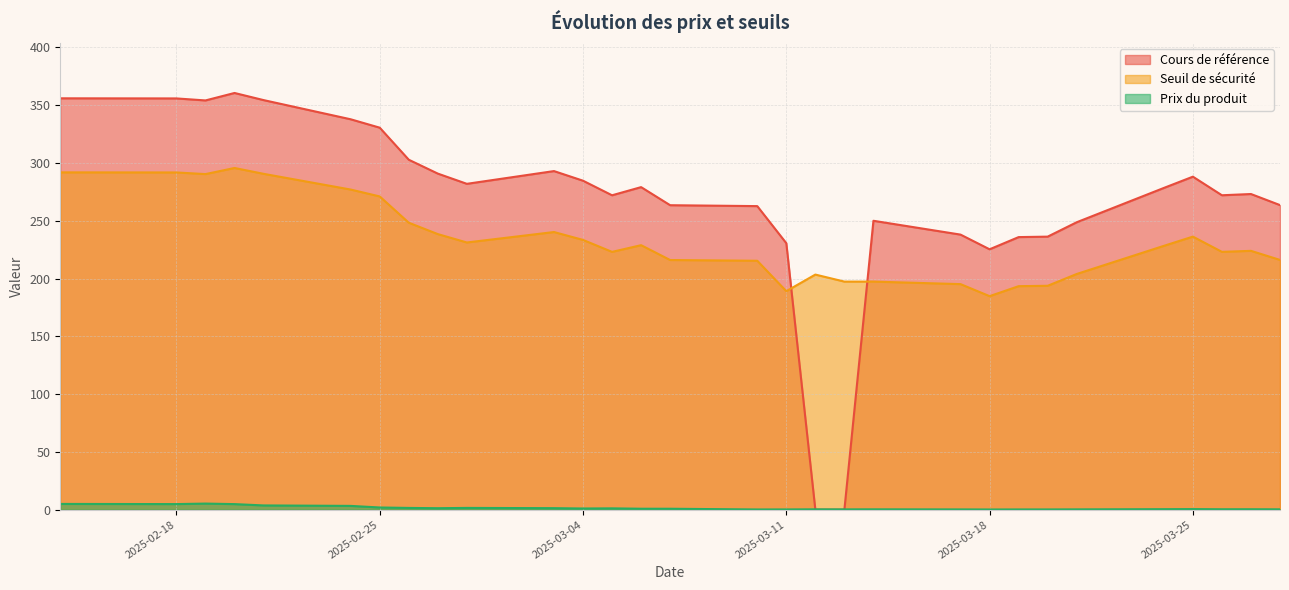

How many interior local peaks does the Prix du produit series have?

7